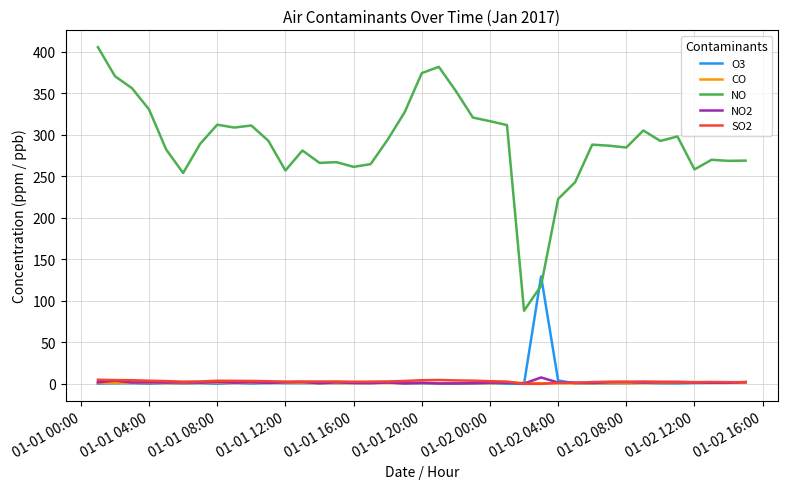

True or false: O3 and NO intersect in this chart.

True